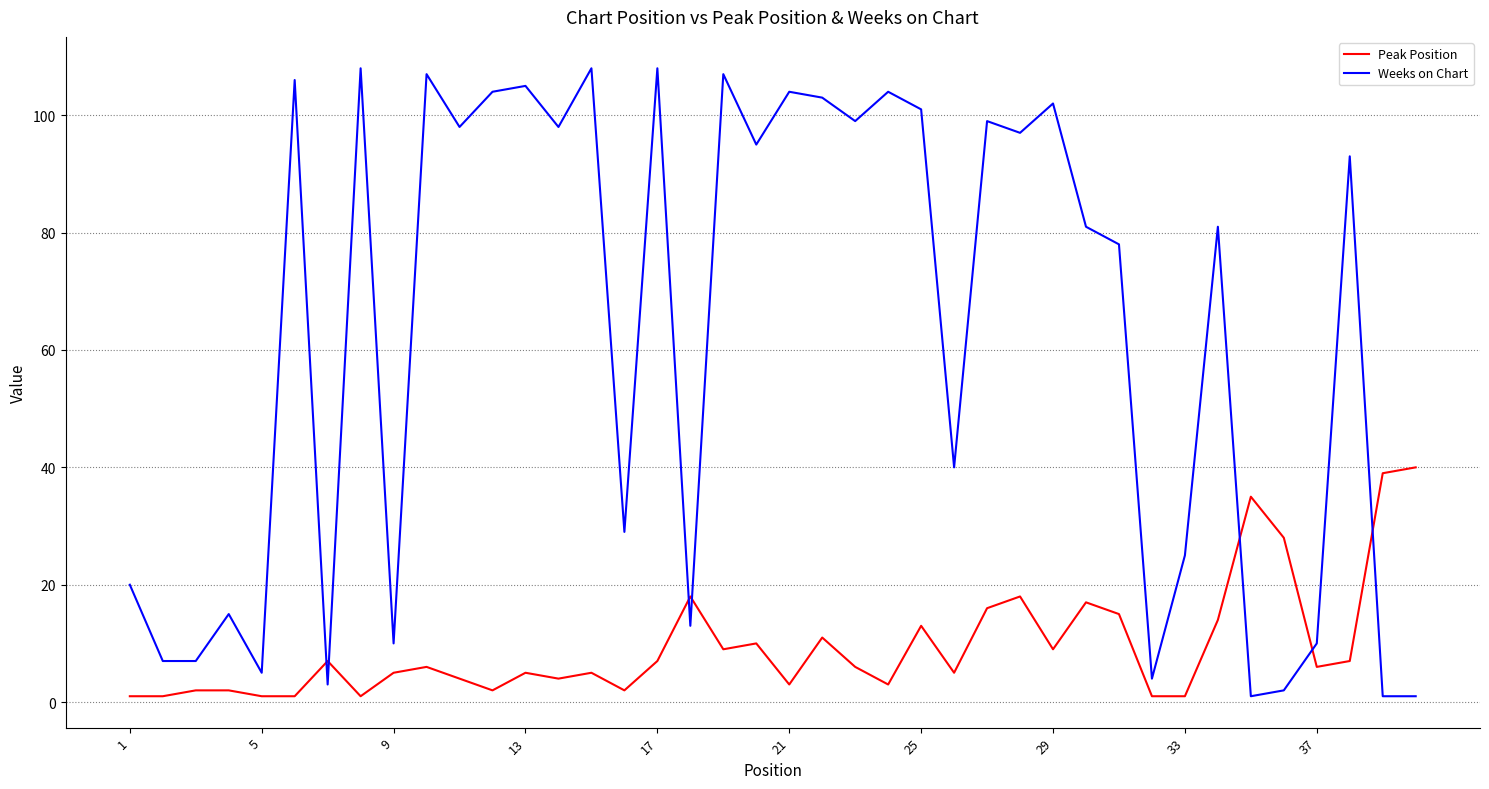

Which series has the largest total across all categories?

Weeks on Chart